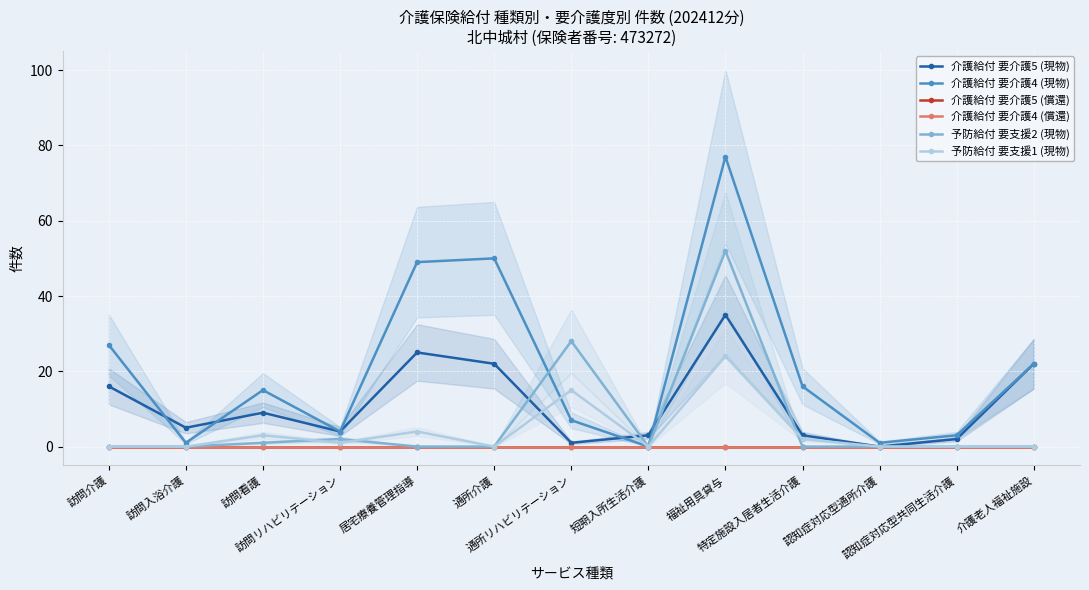

What is the label of the 5th point from the right?

福祉用具貸与